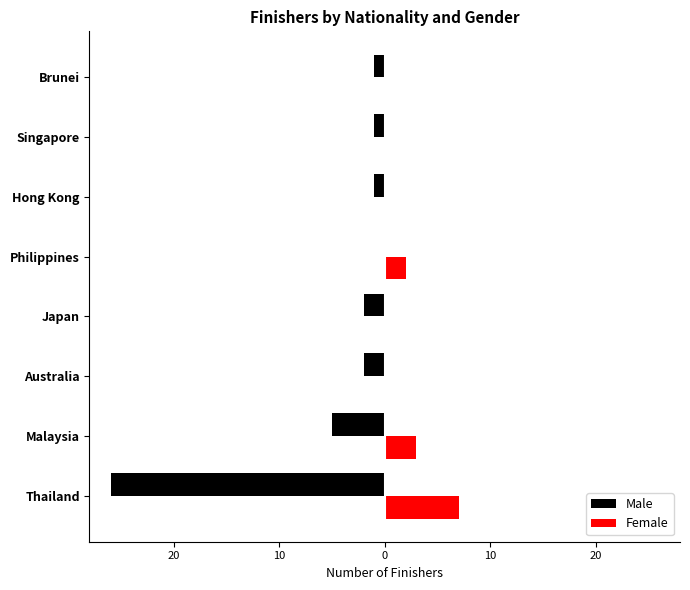

What is the spread (max minus min) of values at Australia?

2